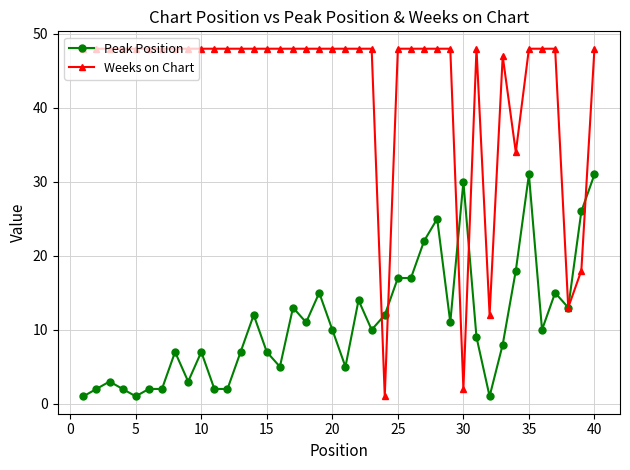

Which series has the largest total across all categories?

Weeks on Chart